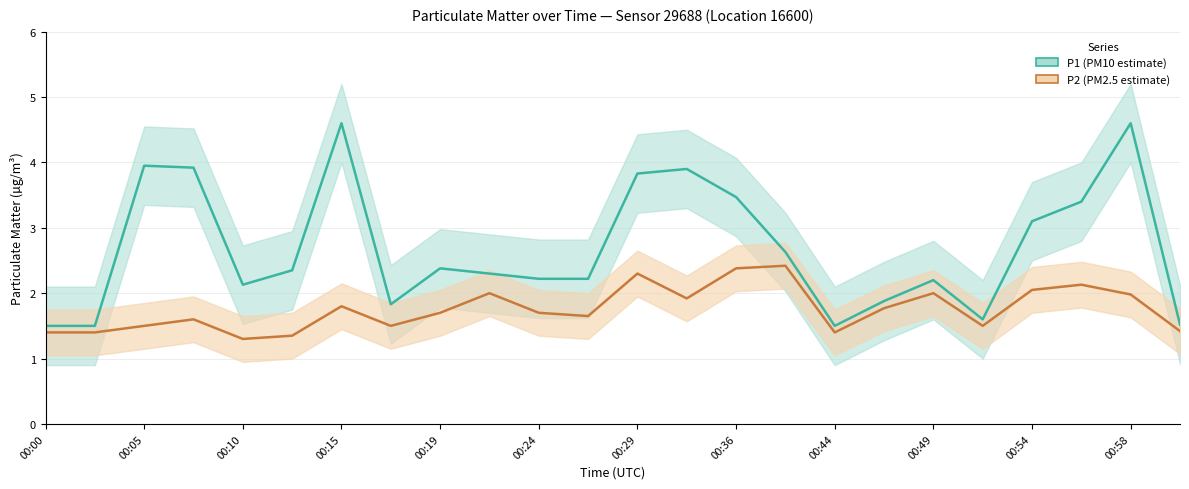

In P2, how many points are lower than both neighbors (excluding endpoints)?

6